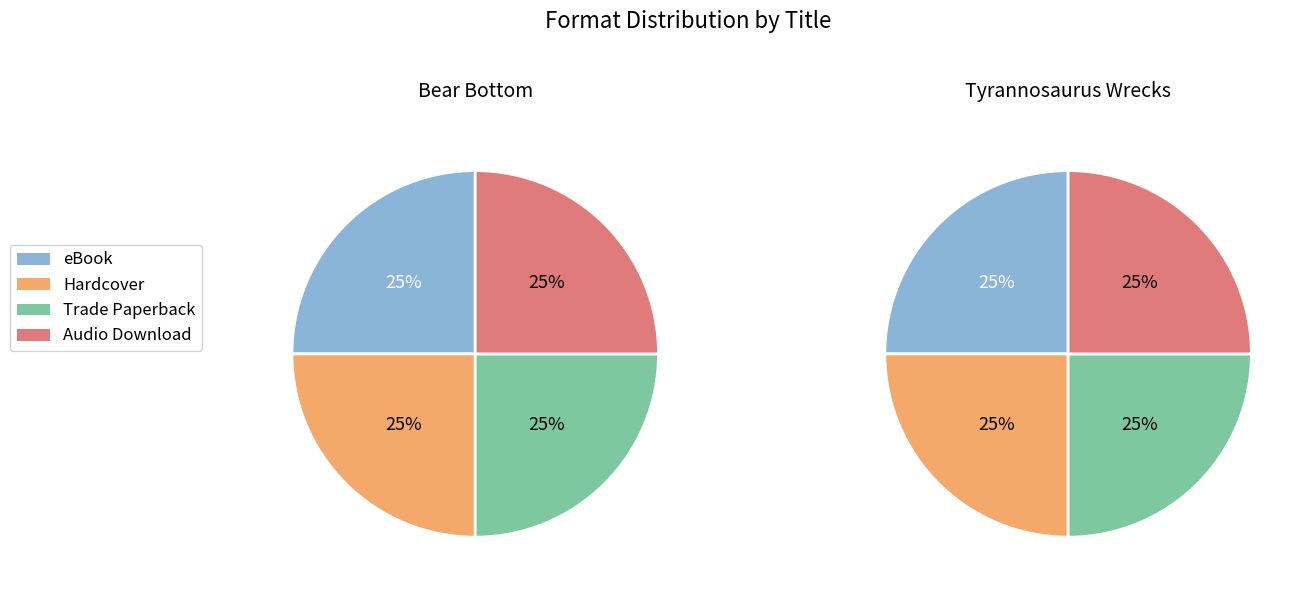

Which series has the widest spread of values?

eBook